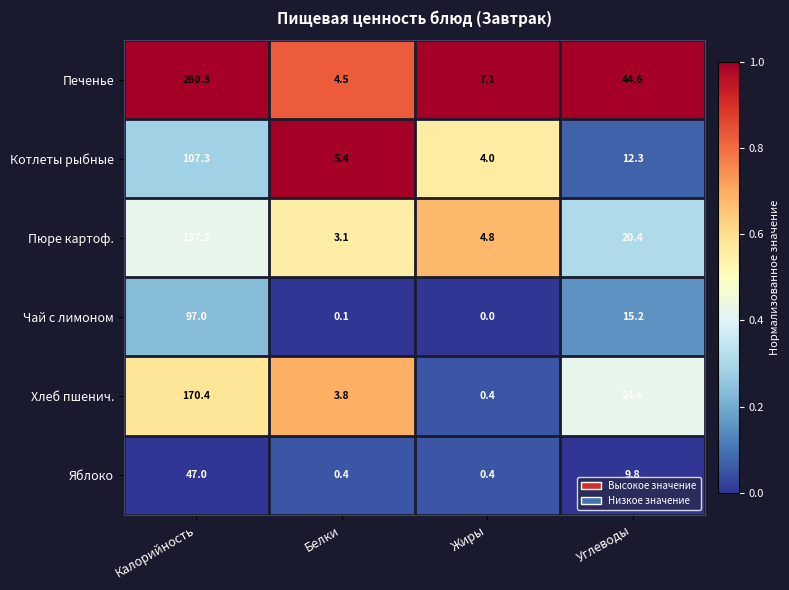

At which category is the sum across all series the highest?

Калорийность